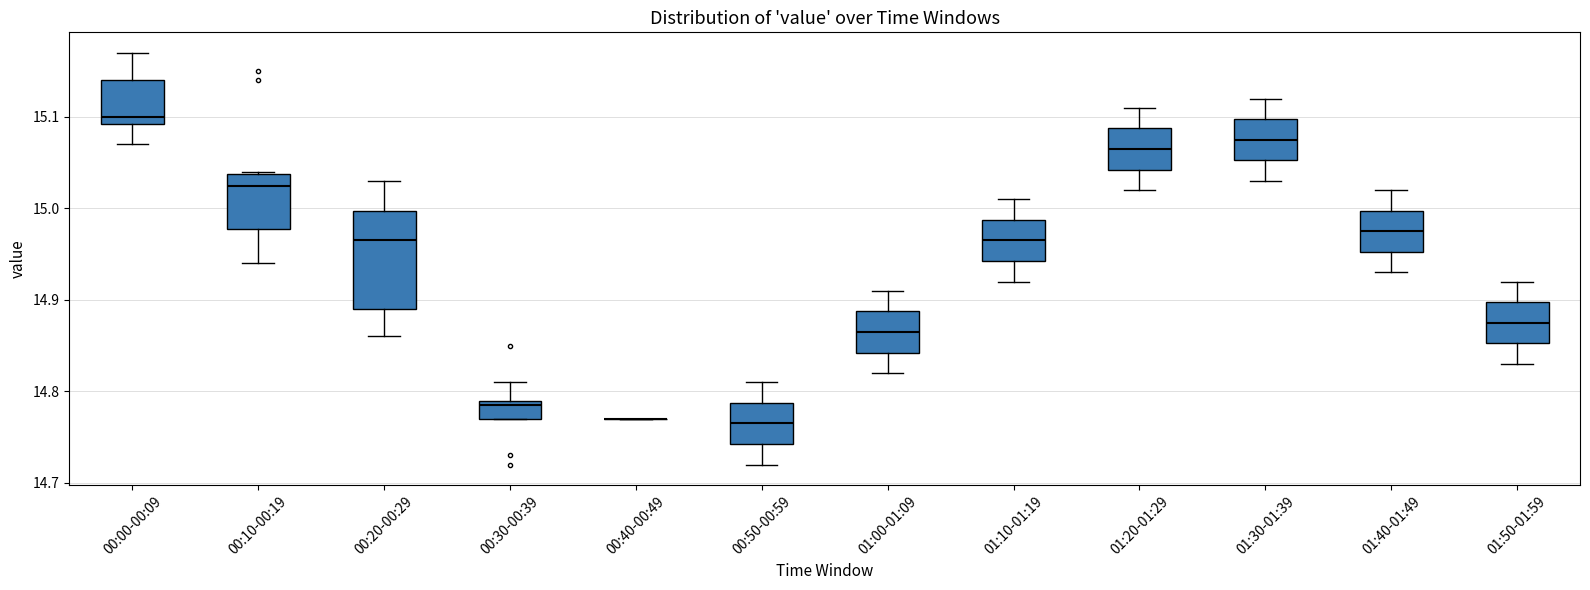

Where is the upper edge of the box for 00:50-00:59 on the y-axis? The values are not printed on the chart, so give them approximately, as read against the axis.

14.79